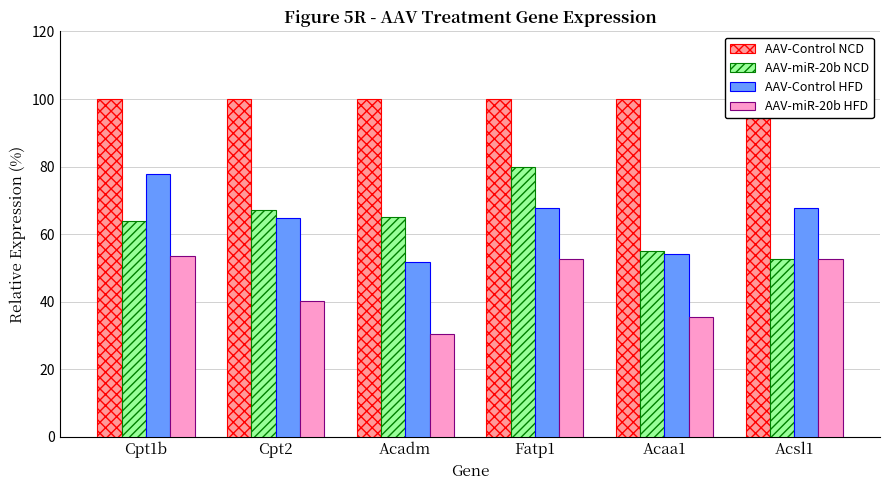

Which category has the lowest value across all series?

Acadm